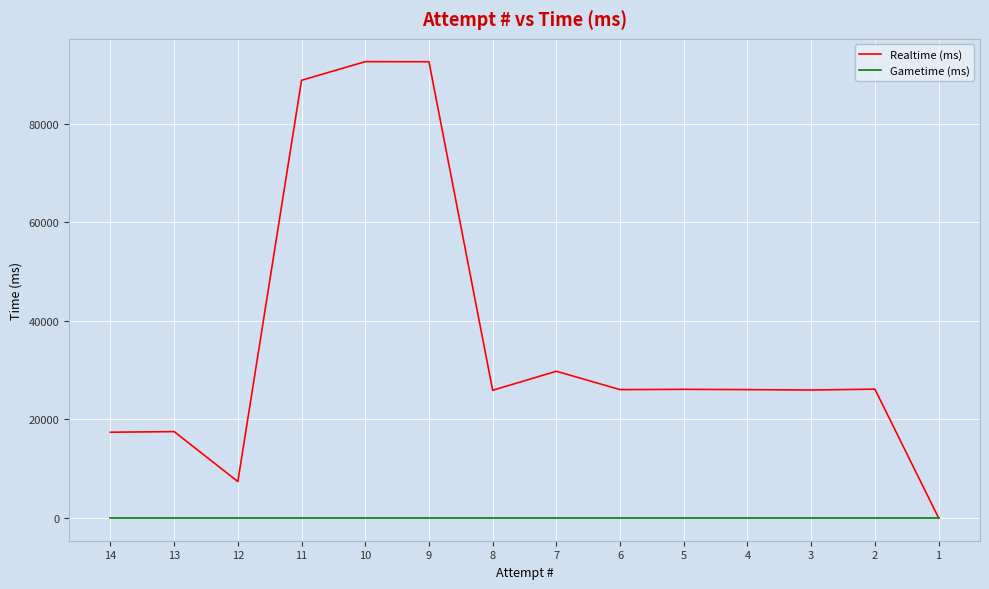

The value of Realtime (ms) at 7 is 53092. True or false?

False